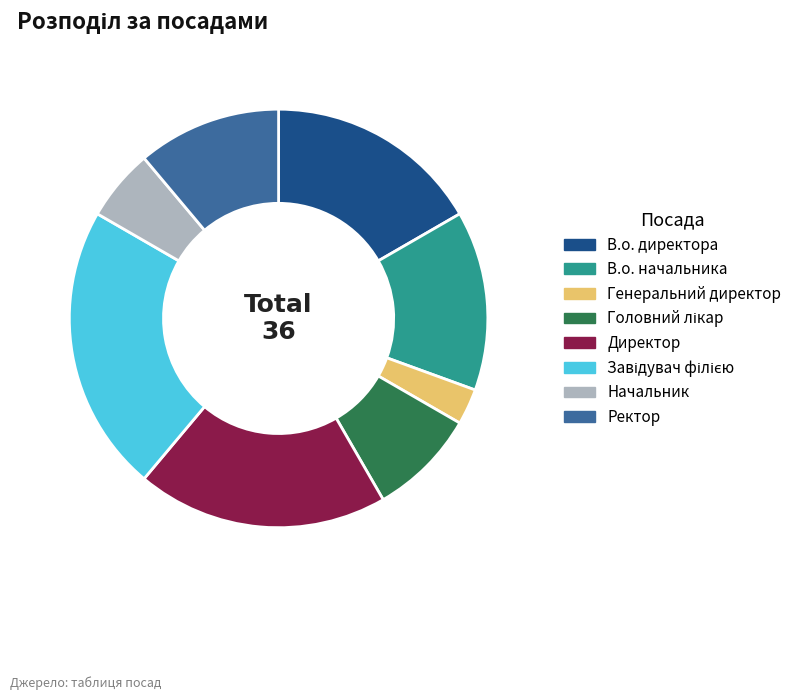

Is there a majority slice in this chart?

No